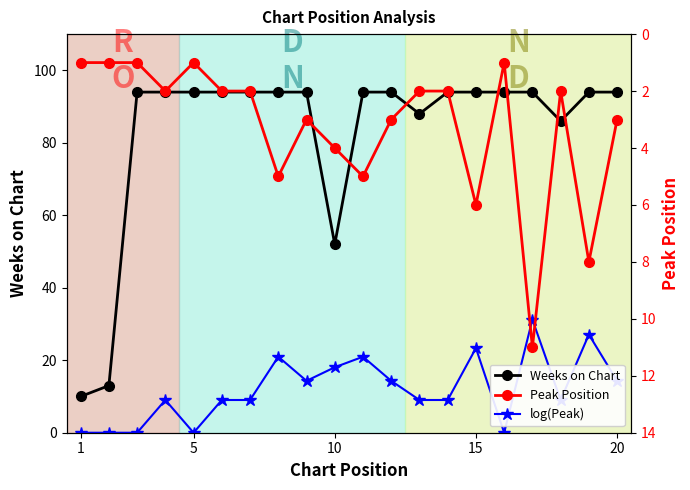

Reading left to right, extract all data points from this chart.

Weeks on Chart: 10.0	13.0	94.0	94.0	94.0	94.0	94.0	94.0	94.0	52.0	94.0	94.0	88.0	94.0	94.0	94.0	94.0	86.0	94.0	94.0
log(Peak): 0.0	0.0	0.0	9.0	0.0	9.0	9.0	21.0	14.3	18.1	21.0	14.3	9.0	9.0	23.3	0.0	31.2	9.0	27.1	14.3
Peak Position: 1.0	1.0	1.0	2.0	1.0	2.0	2.0	5.0	3.0	4.0	5.0	3.0	2.0	2.0	6.0	1.0	11.0	2.0	8.0	3.0